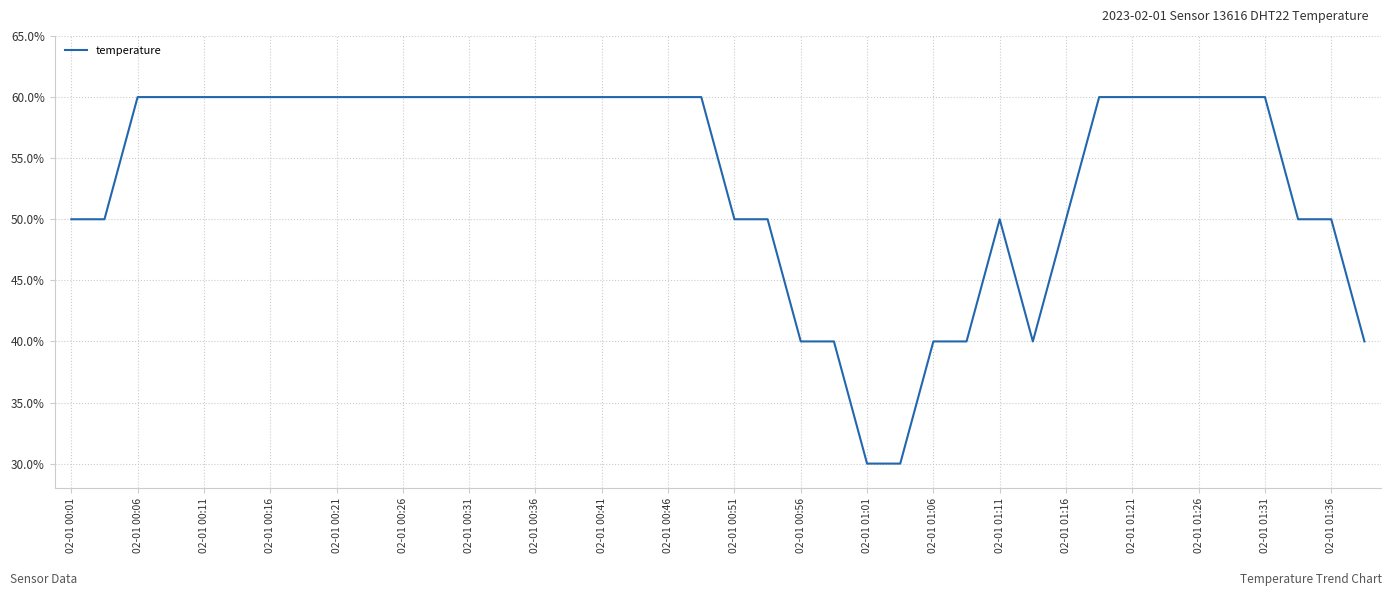

True or false: there are more than 0 points higher than both neighbors.

True